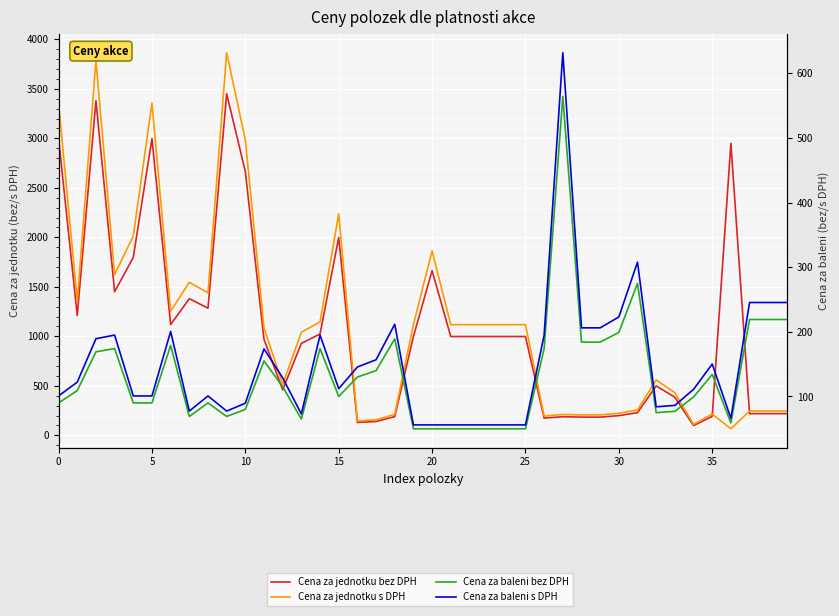

Which label corresponds to the largest value in the chart?

9